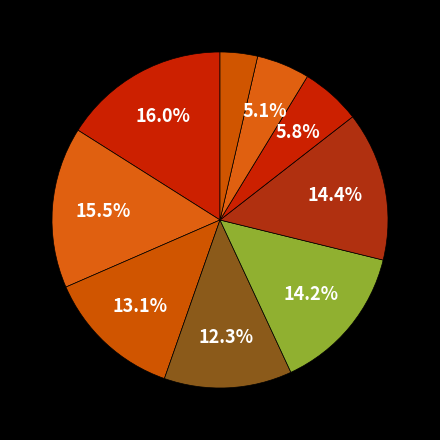

How many segments does this pie chart have?

9